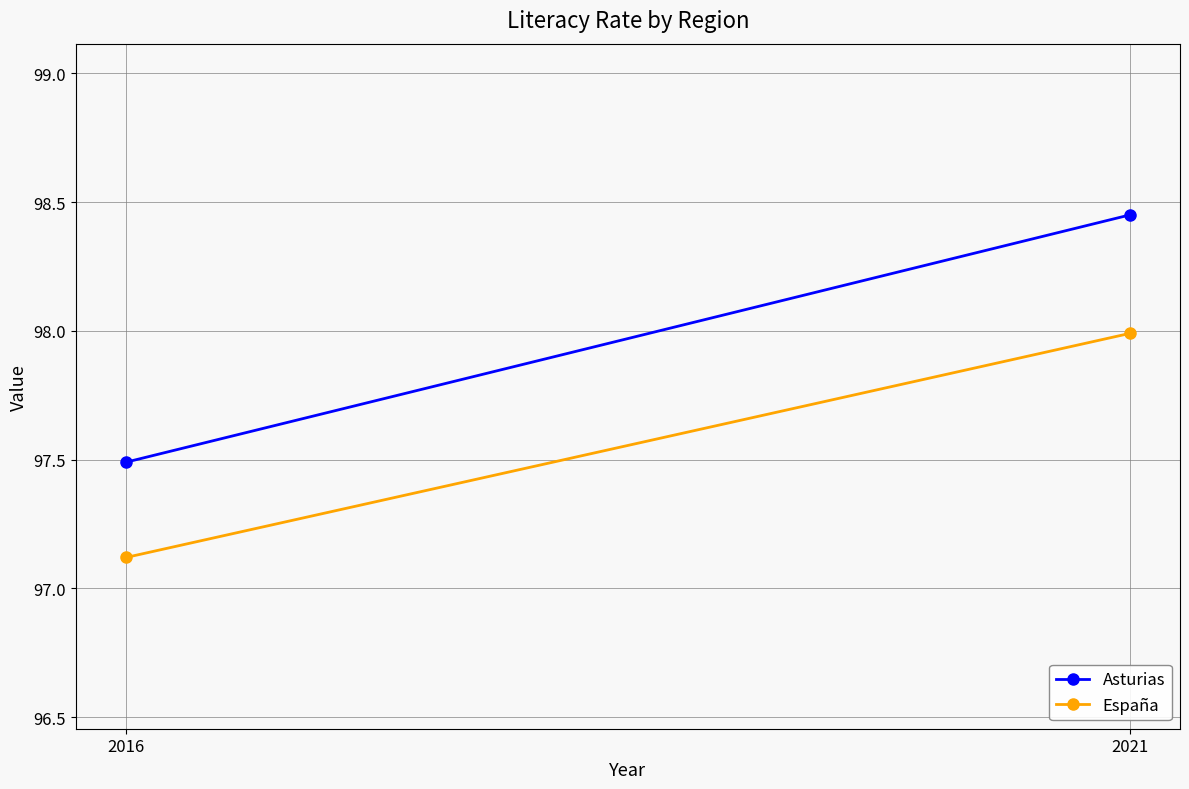

Count the number of data series in this chart.

2